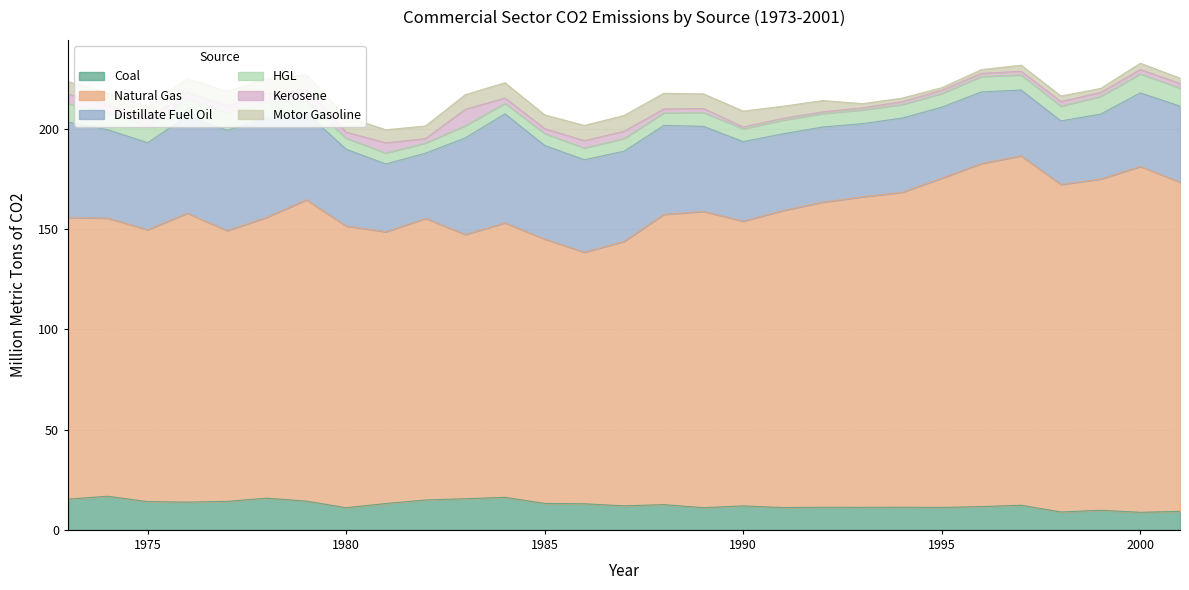

Reading left to right, list all the values displayed in this chart.

Coal: 1973=15.4	1974=16.8	1975=14.1	1976=13.8	1977=14.2	1978=15.8	1979=14.3	1980=11.0	1981=13.1	1982=14.9	1983=15.5	1984=16.2	1985=13.2	1986=13.0	1987=12.0	1988=12.6	1989=11.1	1990=12.0	1991=11.1	1992=11.3	1993=11.3	1994=11.3	1995=11.2	1996=11.6	1997=12.3	1998=8.9	1999=9.8	2000=8.8	2001=9.2
Natural Gas: 1973=140.4	1974=138.7	1975=135.6	1976=144.1	1977=135.1	1978=140.1	1979=150.3	1980=140.5	1981=135.5	1982=140.4	1983=131.8	1984=136.9	1985=131.9	1986=125.5	1987=131.9	1988=144.7	1989=147.7	1990=142.0	1991=148.1	1992=152.1	1993=154.9	1994=157.0	1995=164.2	1996=171.1	1997=174.2	1998=163.3	1999=165.2	2000=172.5	2001=164.2
Distillate Fuel Oil: 1973=47.6	1974=44.1	1975=43.4	1976=48.5	1977=50.0	1978=49.2	1979=43.2	1980=38.3	1981=33.8	1982=32.5	1983=48.2	1984=54.4	1985=46.7	1986=46.1	1987=44.9	1988=44.4	1989=42.4	1990=39.6	1991=38.3	1992=37.5	1993=36.5	1994=37.0	1995=35.4	1996=35.7	1997=32.8	1998=31.7	1999=32.4	2000=36.7	2001=37.9
HGL: 1973=9.2	1974=8.5	1975=8.2	1976=8.6	1977=8.5	1978=8.3	1979=6.0	1980=5.5	1981=5.5	1982=5.1	1983=6.1	1984=5.2	1985=6.0	1986=5.9	1987=6.4	1988=6.2	1989=6.9	1990=6.4	1991=6.8	1992=6.7	1993=6.9	1994=6.8	1995=6.8	1996=7.7	1997=7.6	1998=7.4	1999=8.8	2000=9.5	2001=9.0
Kerosene: 1973=4.7	1974=4.0	1975=3.6	1976=3.2	1977=3.8	1978=4.0	1979=5.7	1980=3.0	1981=5.1	1982=2.2	1983=8.1	1984=2.6	1985=2.4	1986=3.7	1987=3.6	1988=1.9	1989=2.0	1990=0.9	1991=0.9	1992=0.8	1993=1.0	1994=1.4	1995=1.6	1996=1.5	1997=1.8	1998=2.3	1999=2.0	2000=2.2	2001=2.3
Motor Gasoline: 1973=6.2	1974=5.9	1975=6.3	1976=6.9	1977=7.2	1978=7.6	1979=7.4	1980=7.6	1981=6.5	1982=6.2	1983=7.3	1984=7.6	1985=6.8	1986=7.6	1987=7.9	1988=7.9	1989=7.3	1990=7.9	1991=6.1	1992=5.7	1993=2.1	1994=1.8	1995=1.3	1996=1.9	1997=3.0	1998=2.7	1999=2.0	2000=3.1	2001=2.6